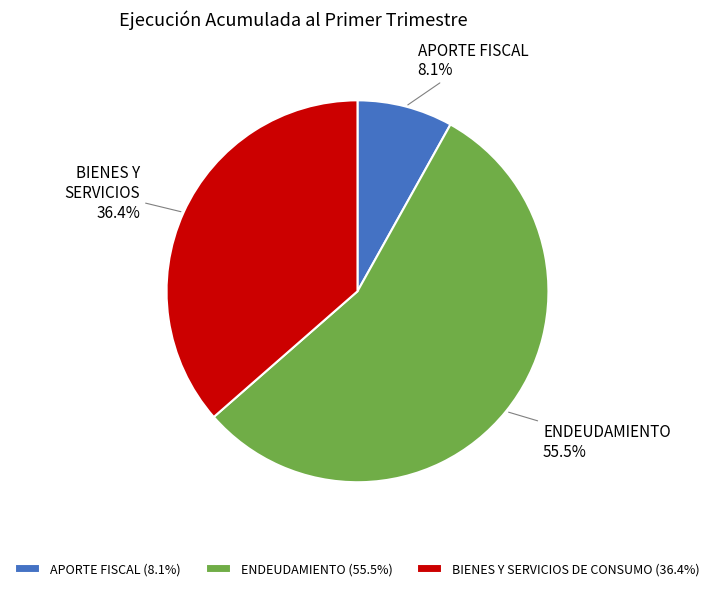

Rank the categories by value from highest to lowest.

ENDEUDAMIENTO, BIENES Y SERVICIOS DE CONSUMO, APORTE FISCAL